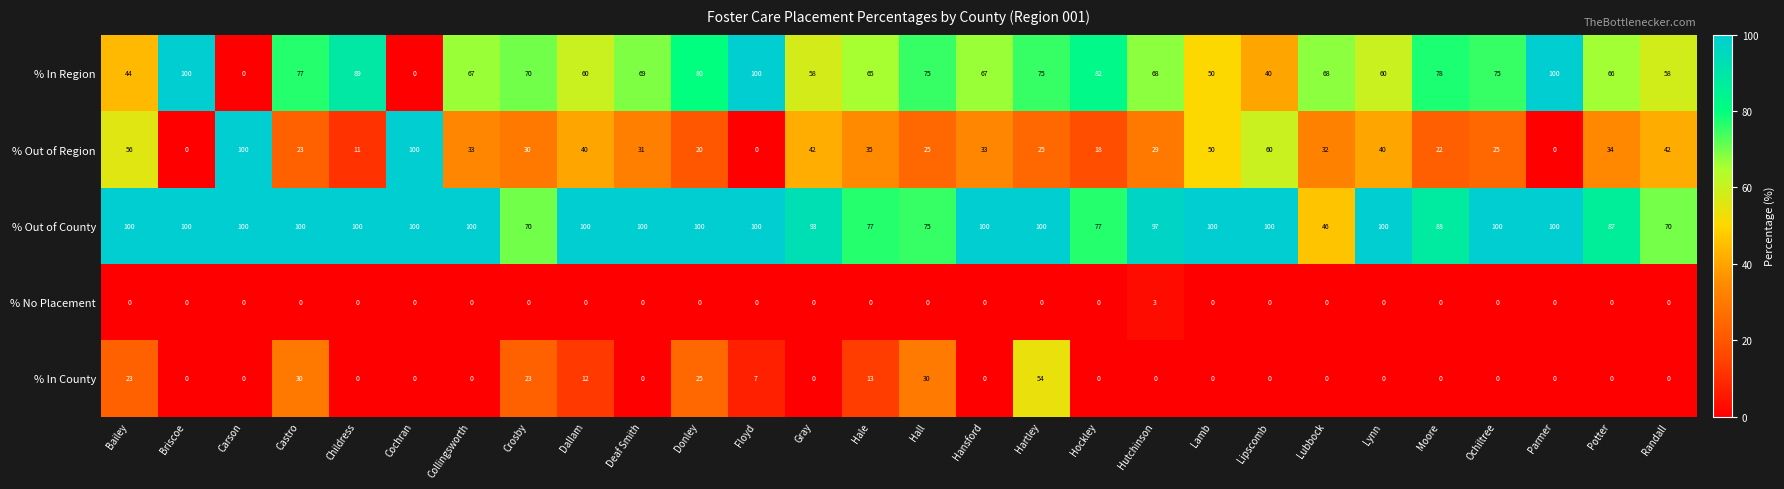

What is the maximum value for % In County?

54